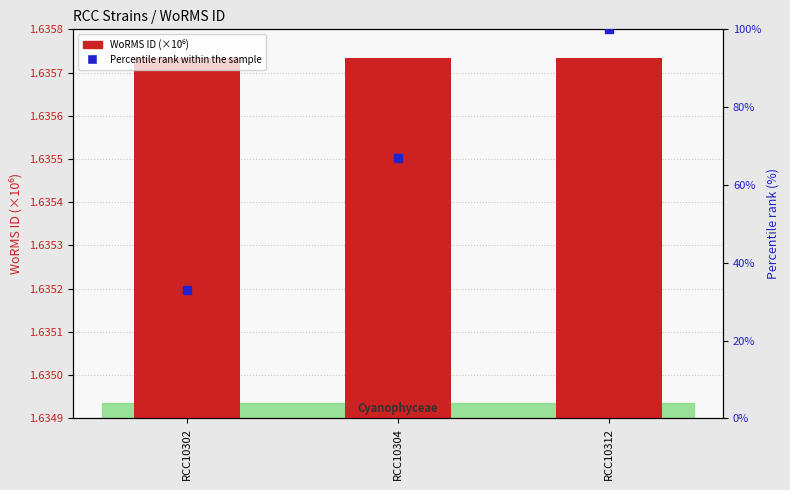

What is the total value across all series at RCC10312?

101.6